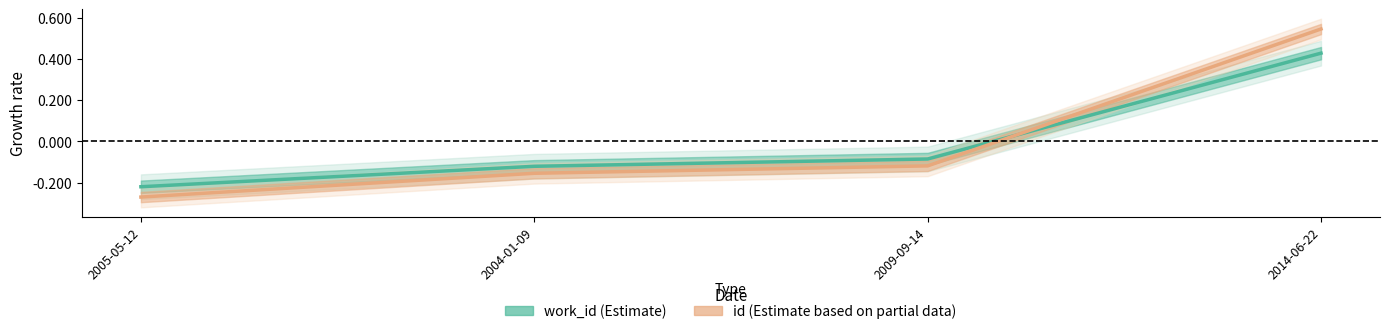

What is the value of the work_id (Estimate) point at the 1st from the left?

-0.2